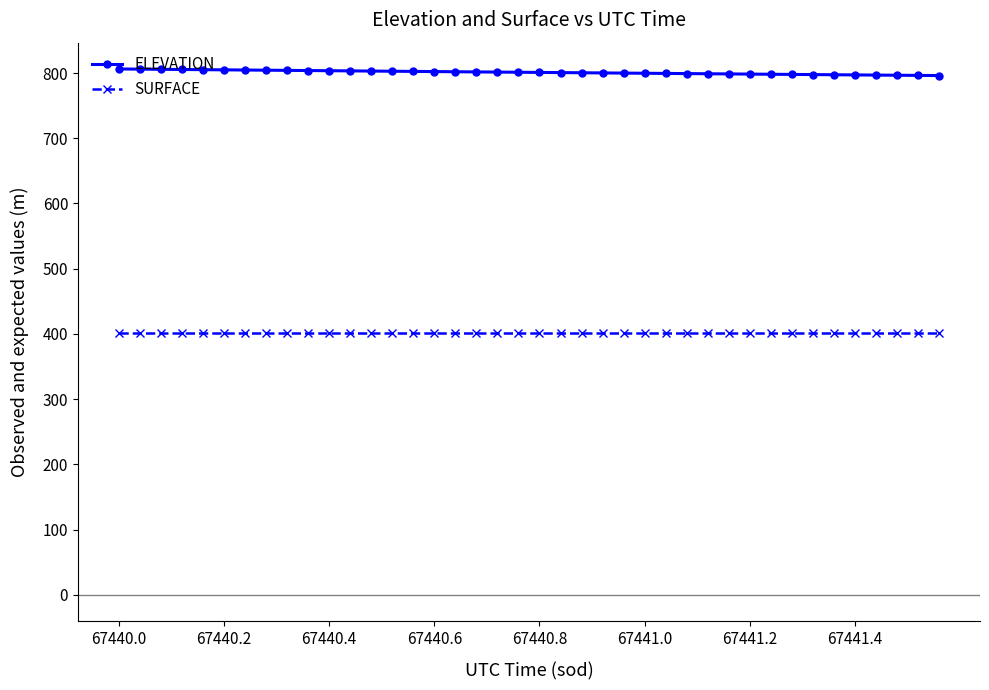

List the series in order of their overall mean, highest first.

ELEVATION, SURFACE